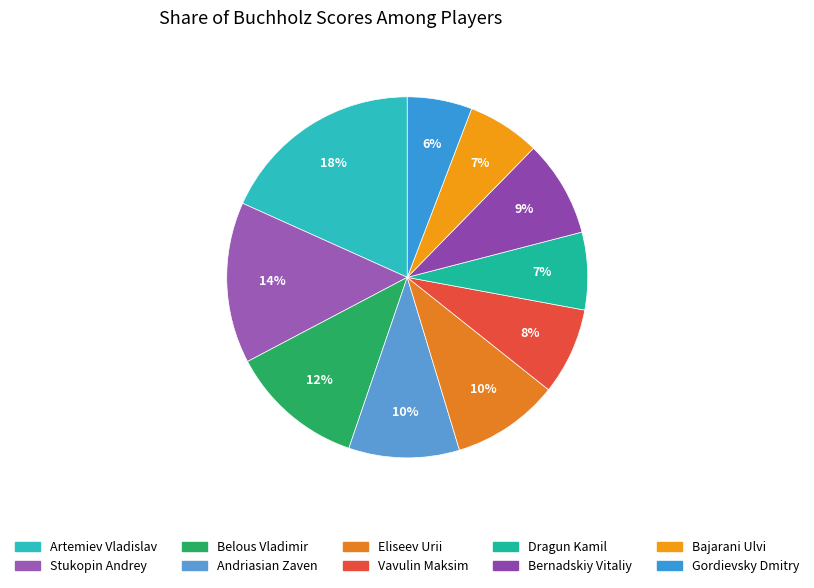

Does Bajarani Ulvi represent more than half of the total?

No